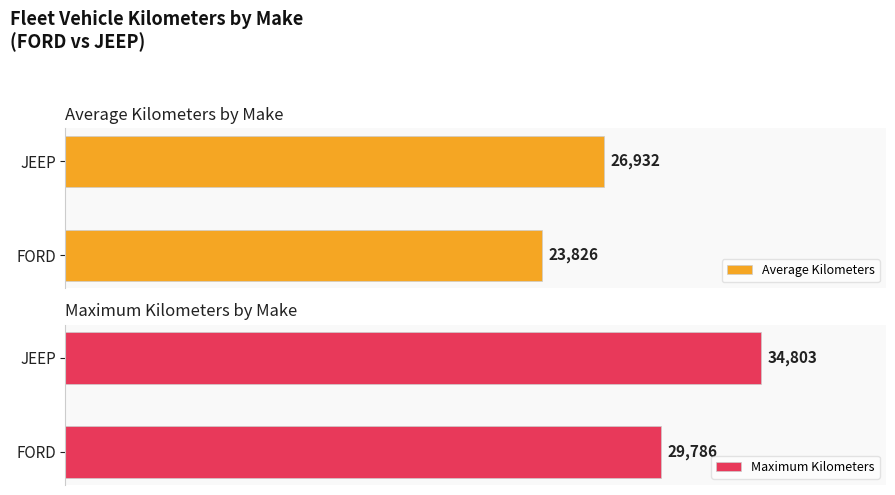

Which category has the lowest value in the Average Kilometers series?

FORD